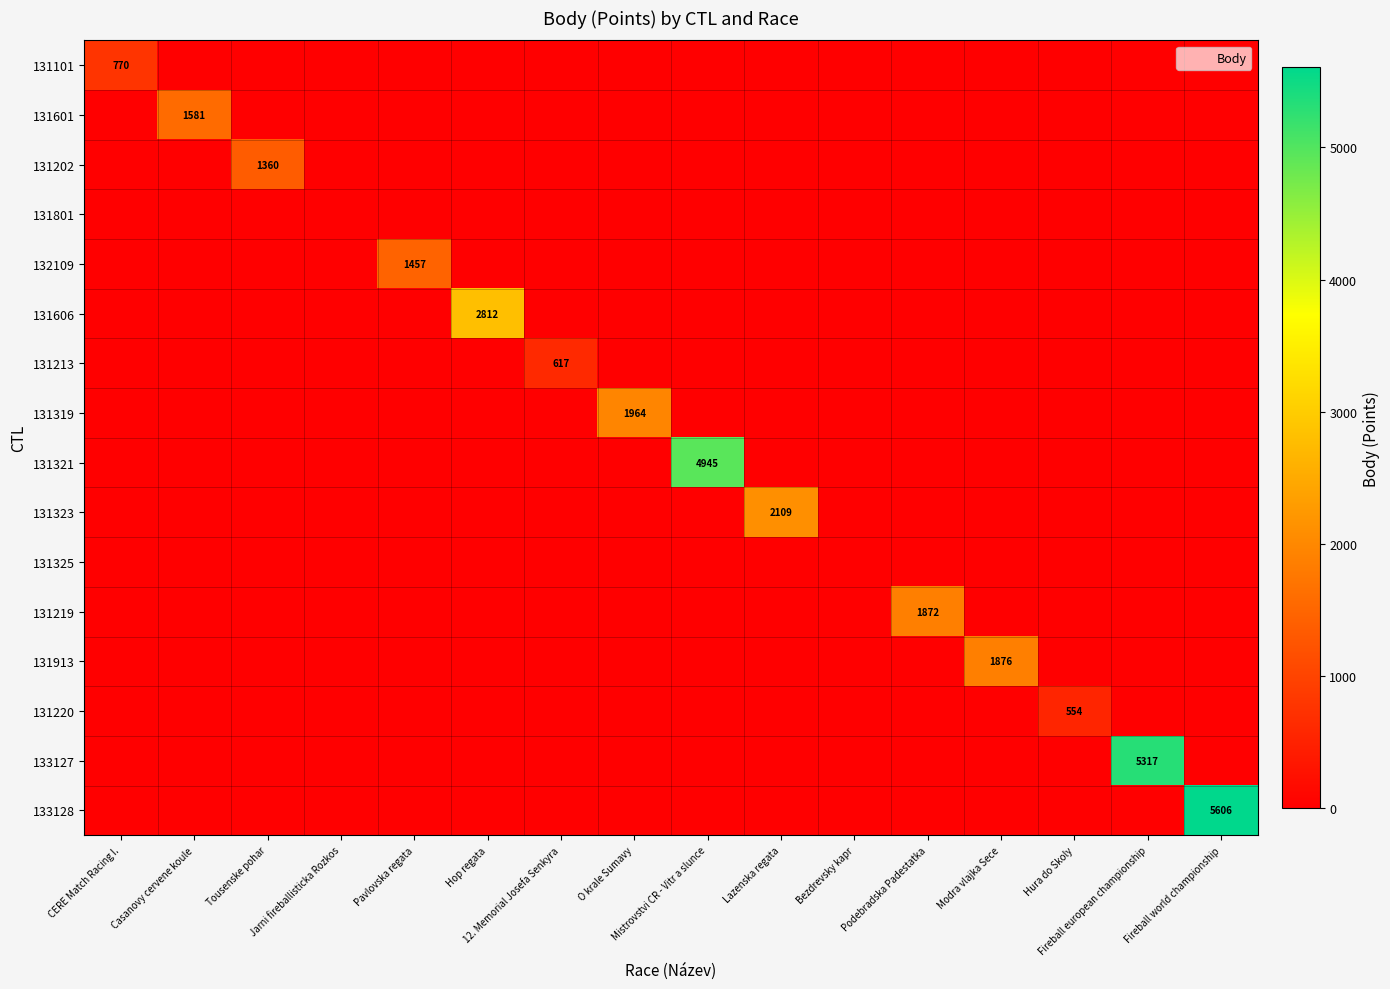

Which series has the widest spread of values?

133128